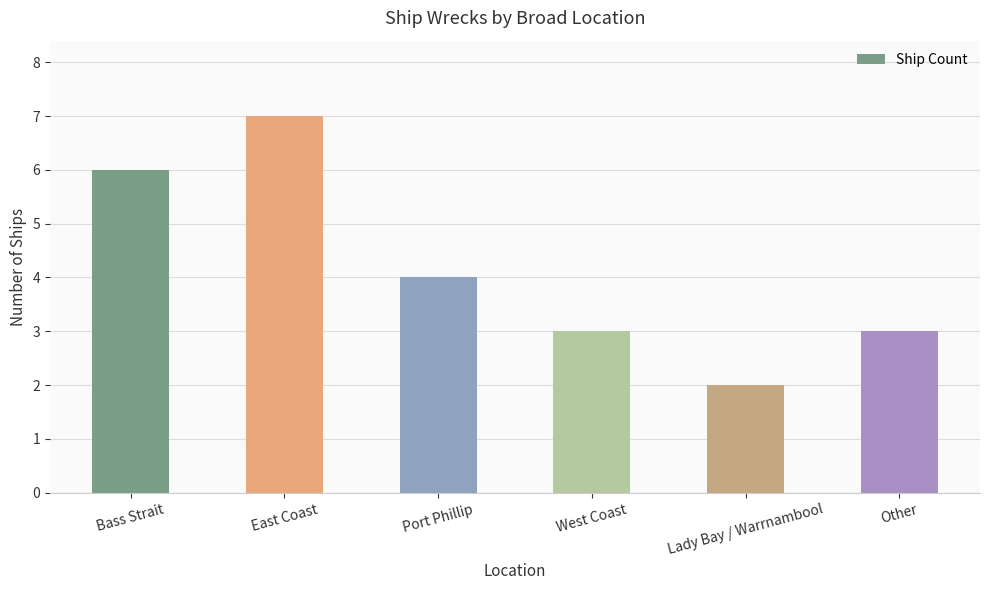

What is the difference between the second highest and minimum values?

4